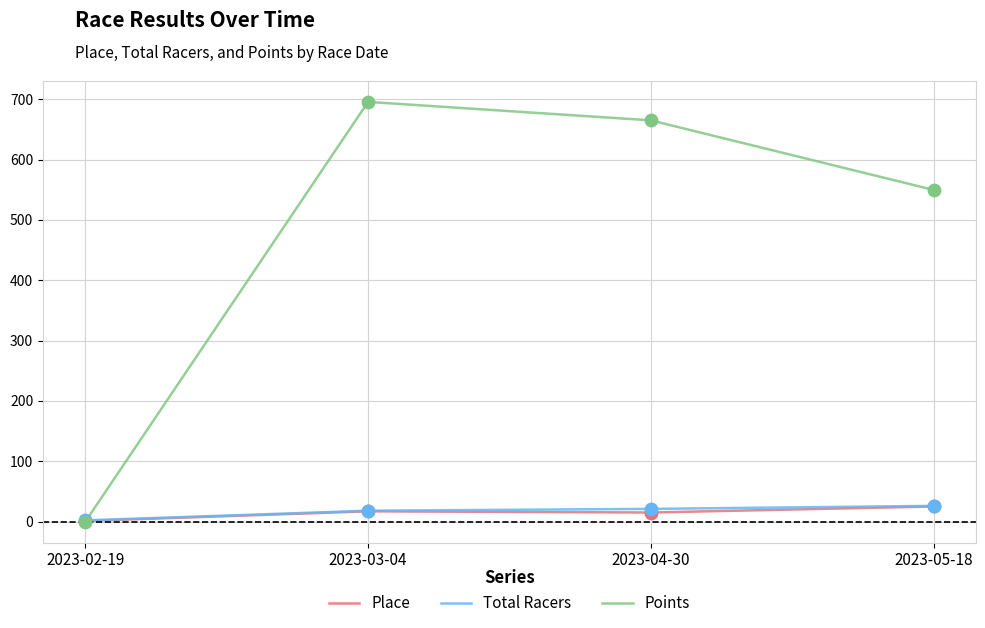

What is the total value across all series at 2023-03-04?

730.5